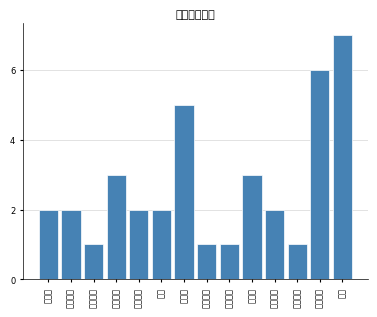

Reading left to right, list all the values displayed in this chart.

2	2	1	3	2	2	5	1	1	3	2	1	6	7